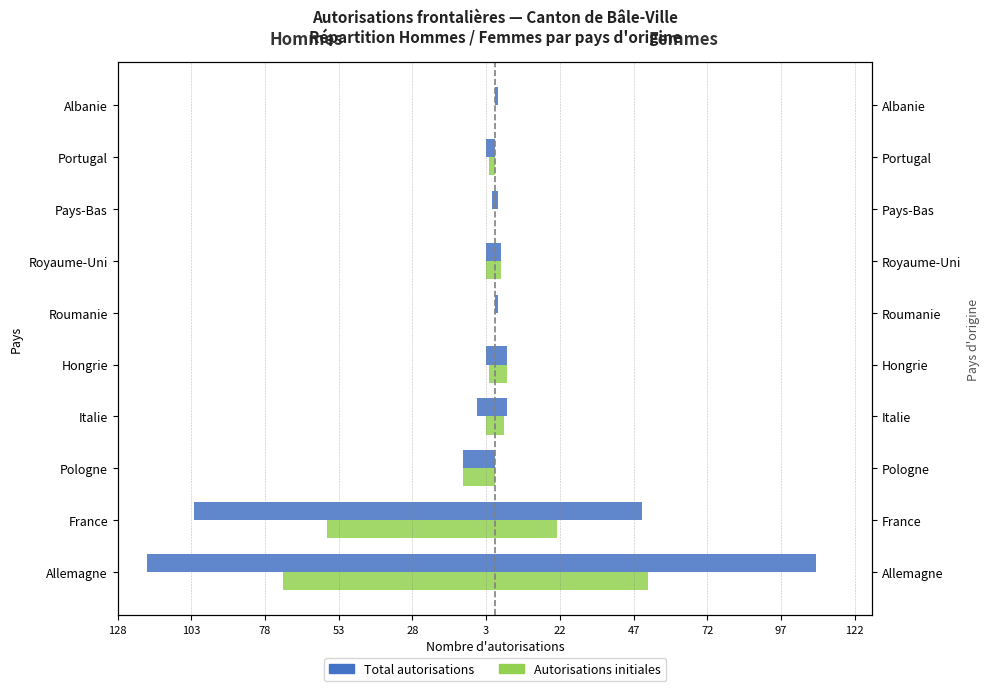

At how many categories does at least one series exceed 27?

2